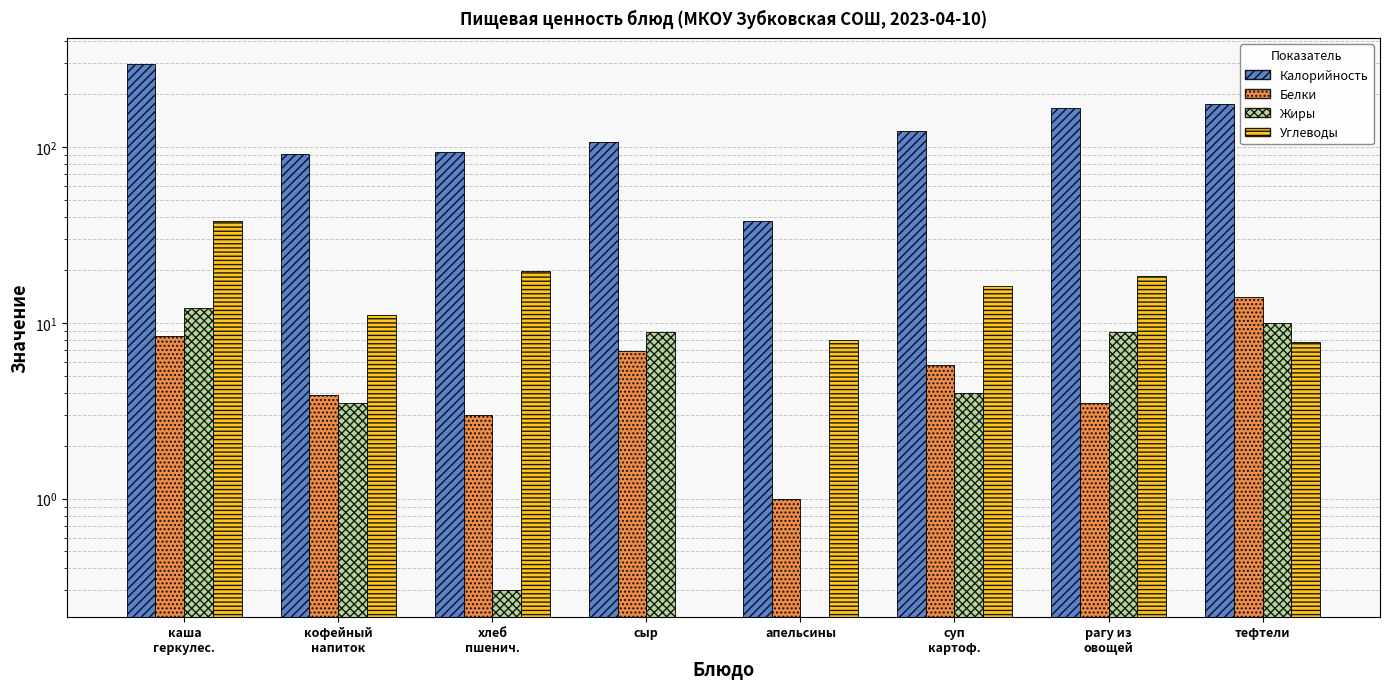

Which series has the largest total across all categories?

Калорийность